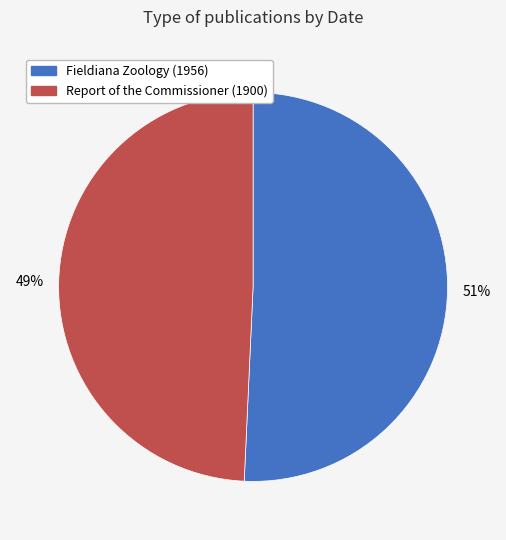

Is there a majority slice in this chart?

Yes